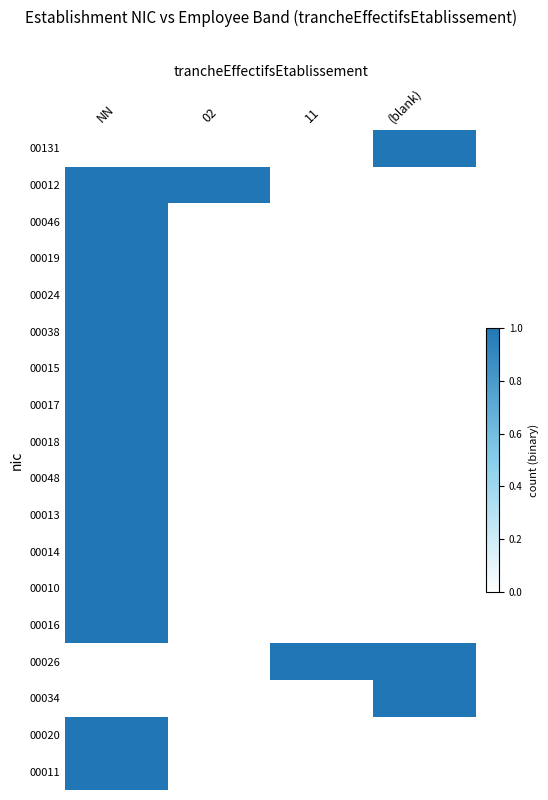

Reading right to left, list all the values displayed in this chart.

00131: (blank)=1	11=0	02=0	NN=0
00012: (blank)=0	11=0	02=1	NN=1
00046: (blank)=0	11=0	02=0	NN=1
00019: (blank)=0	11=0	02=0	NN=1
00024: (blank)=0	11=0	02=0	NN=1
00038: (blank)=0	11=0	02=0	NN=1
00015: (blank)=0	11=0	02=0	NN=1
00017: (blank)=0	11=0	02=0	NN=1
00018: (blank)=0	11=0	02=0	NN=1
00048: (blank)=0	11=0	02=0	NN=1
00013: (blank)=0	11=0	02=0	NN=1
00014: (blank)=0	11=0	02=0	NN=1
00010: (blank)=0	11=0	02=0	NN=1
00016: (blank)=0	11=0	02=0	NN=1
00026: (blank)=1	11=1	02=0	NN=0
00034: (blank)=1	11=0	02=0	NN=0
00020: (blank)=0	11=0	02=0	NN=1
00011: (blank)=0	11=0	02=0	NN=1